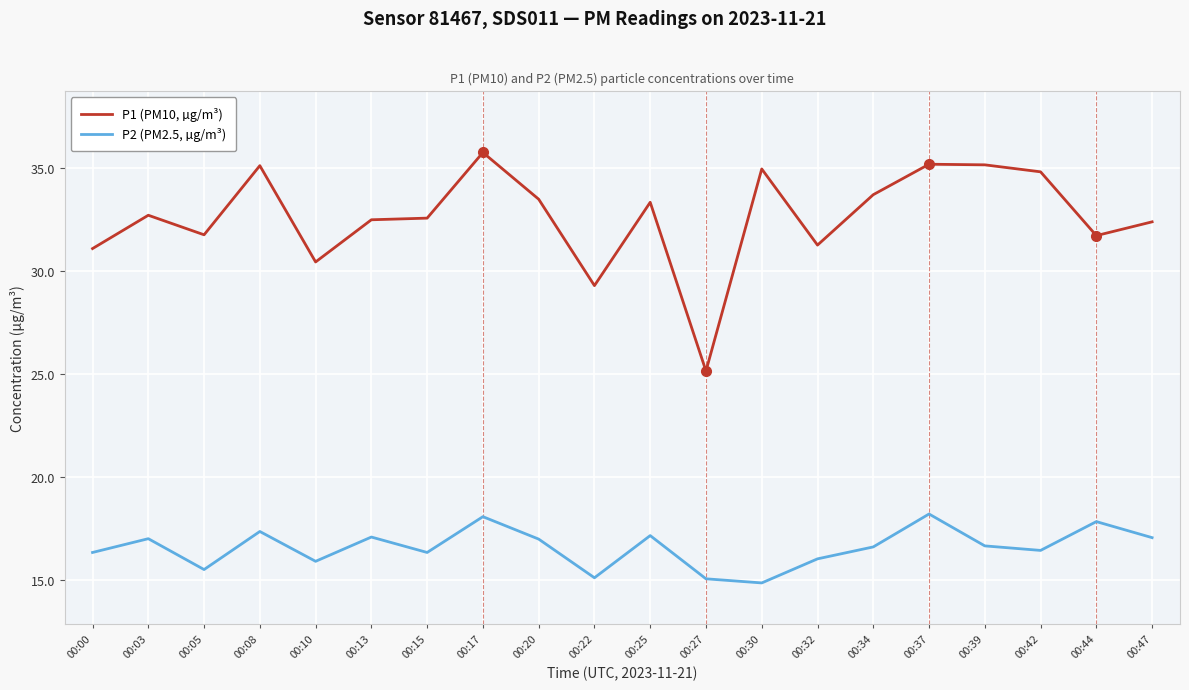

True or false: P1 (PM10, µg/m³) and P2 (PM2.5, µg/m³) cross at least once.

False